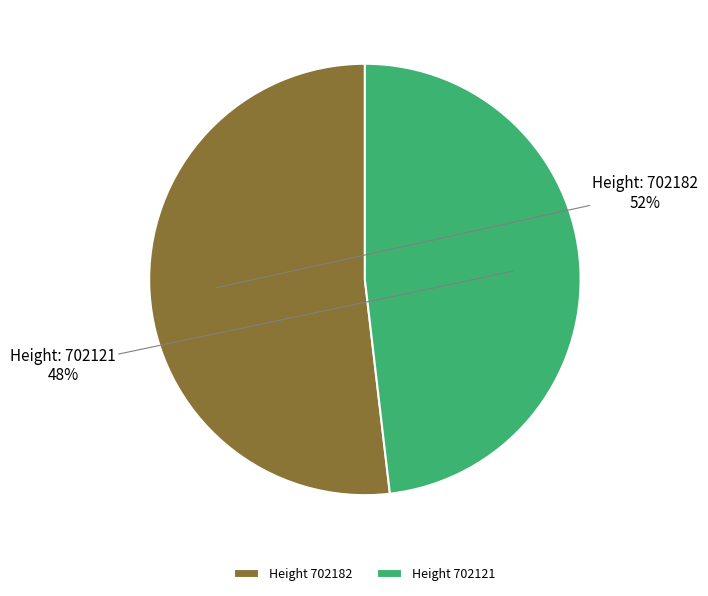

To the nearest percent, what is the average slice percentage?

50%